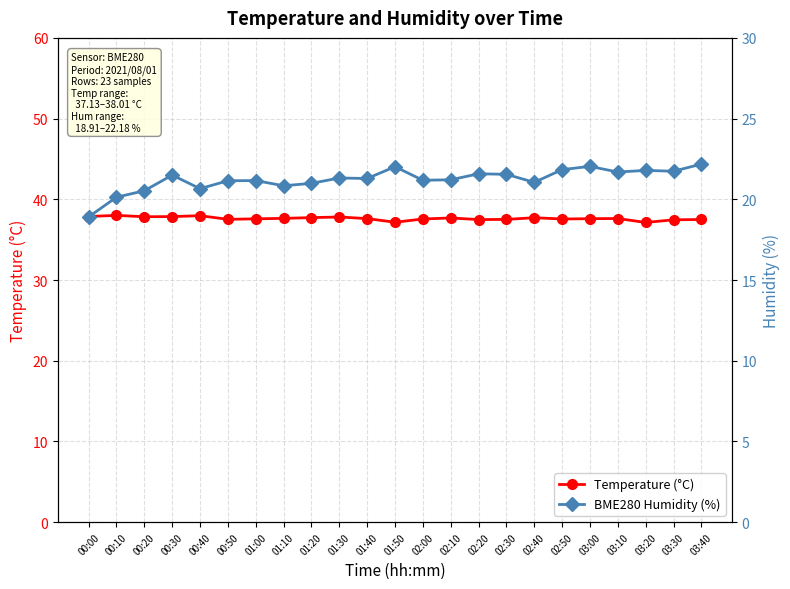

Where is the first local minimum for BME280 Humidity (%)?

00:40